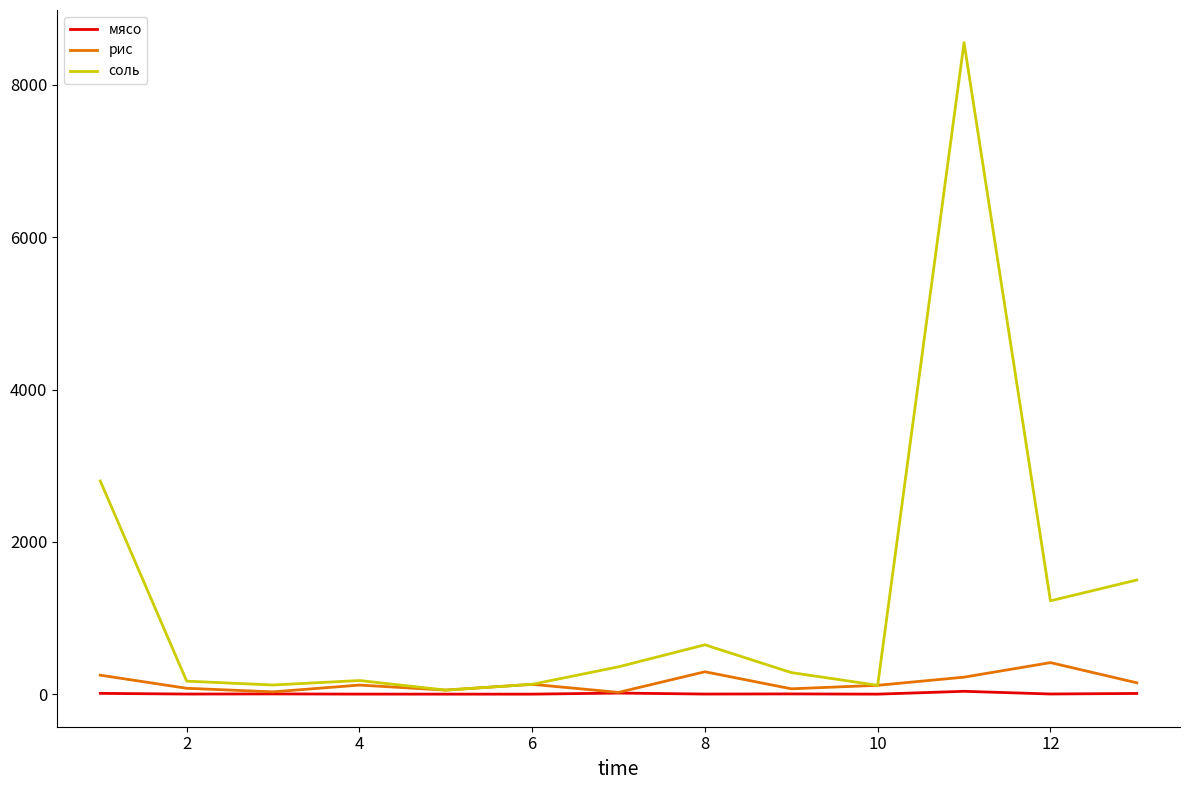

List the series in order of their peak value, lowest first.

мясо, рис, соль